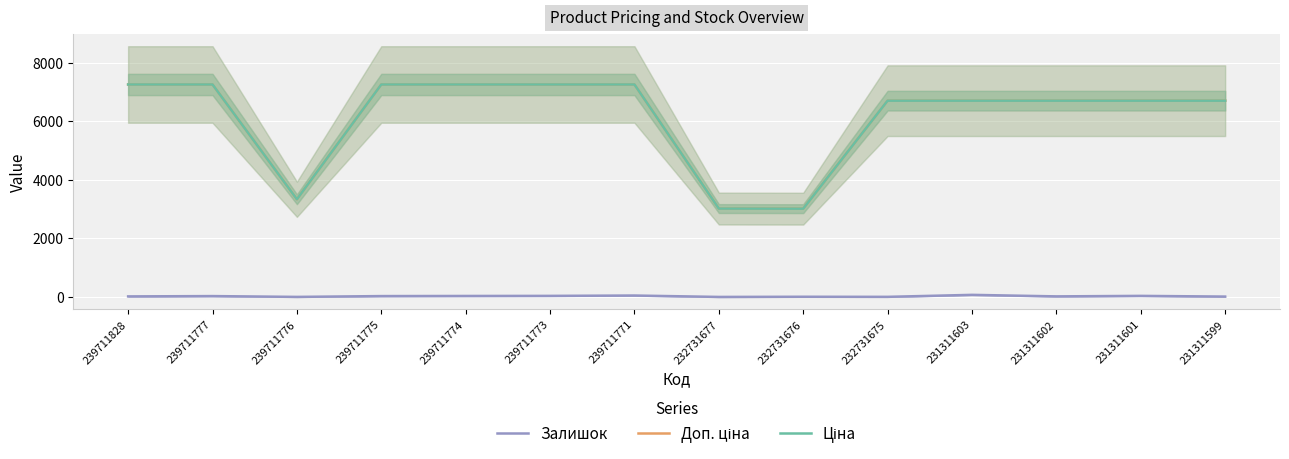

True or false: Ціна and Залишок intersect in this chart.

False